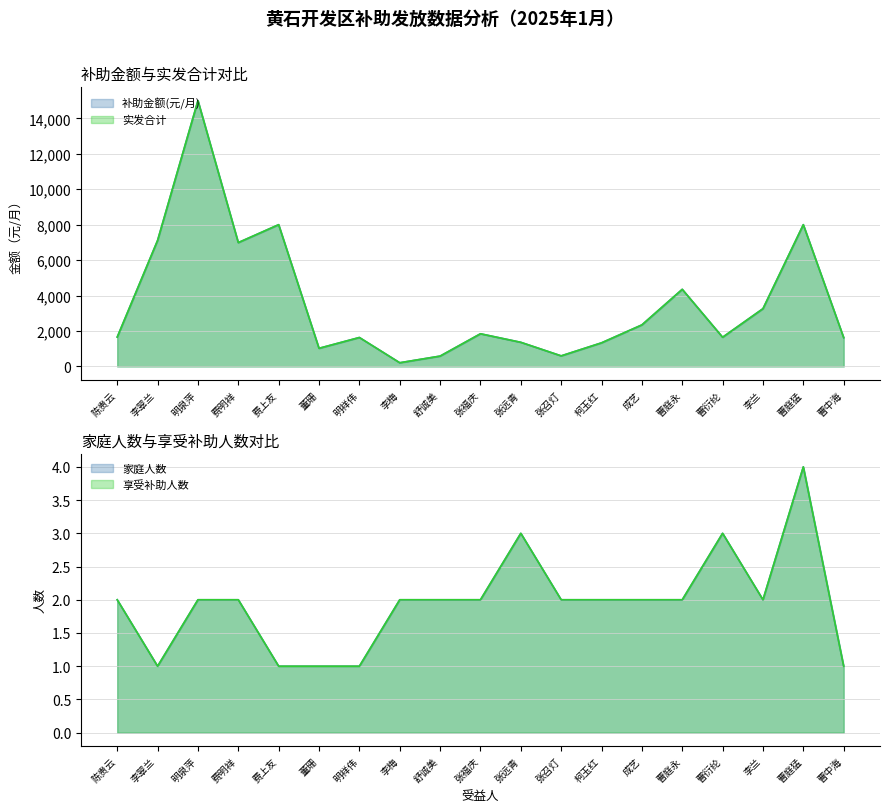

Reading right to left, extract all data points from this chart.

补助金额(元/月): 曹中海=1626	曹庭猛=8000	李兰=3260	曹衍纶=1648	曹庭永=4352	成艺=2345	柯玉红=1333	张召灯=597	张远青=1362	张福庆=1844	舒诚美=584	李梅=209	明祥伟=1634	董珊=1024	费上友=8000	费明祥=6989	明泉萍=15000	李翠兰=7111	陈贵云=1658
实发合计: 曹中海=1626	曹庭猛=8000	李兰=3260	曹衍纶=1648	曹庭永=4352	成艺=2345	柯玉红=1333	张召灯=597	张远青=1362	张福庆=1844	舒诚美=584	李梅=209	明祥伟=1634	董珊=1024	费上友=8000	费明祥=6989	明泉萍=15000	李翠兰=7111	陈贵云=1658